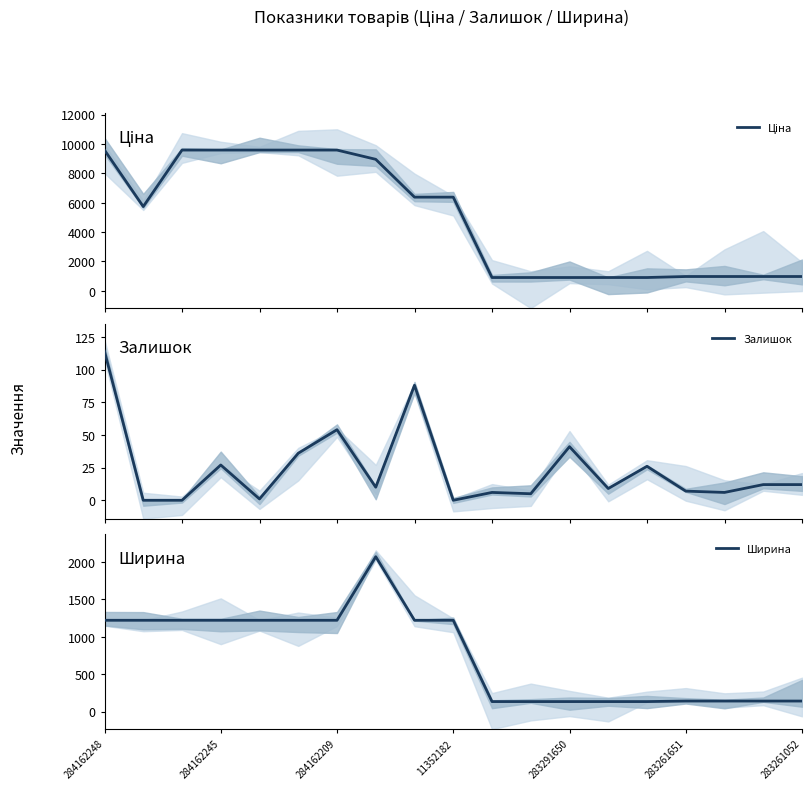

The value of Залишок at 13 is 12.9. True or false?

False